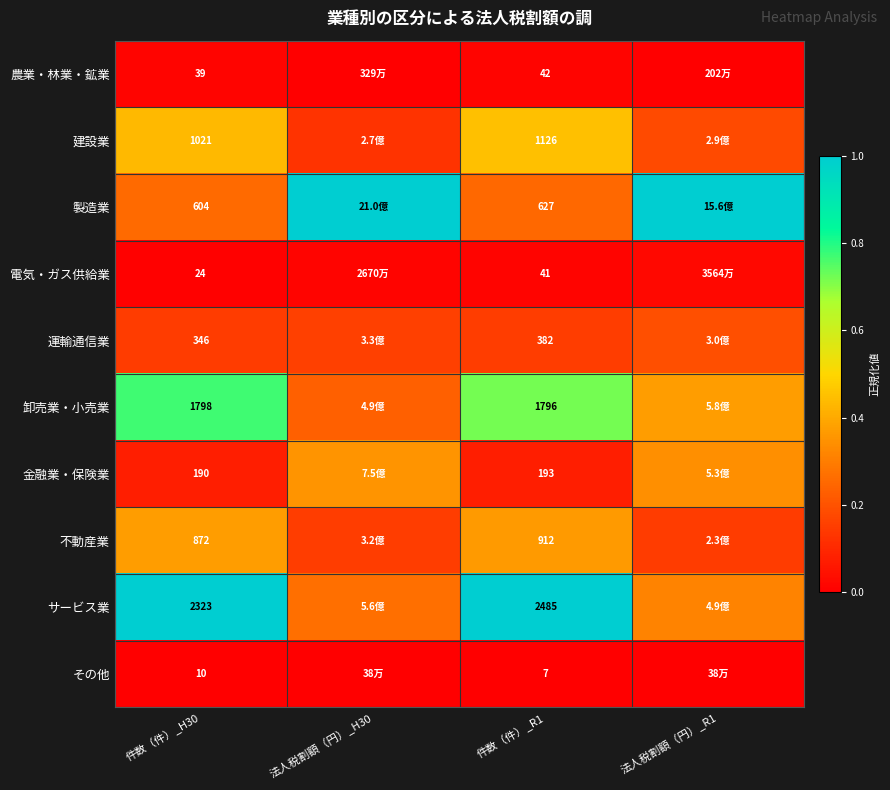

Which label corresponds to the largest value in the chart?

法人税割額（円）_H30